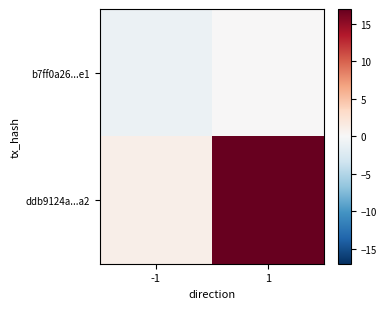

Which series has the largest range (max minus min)?

ddb9124a...a2